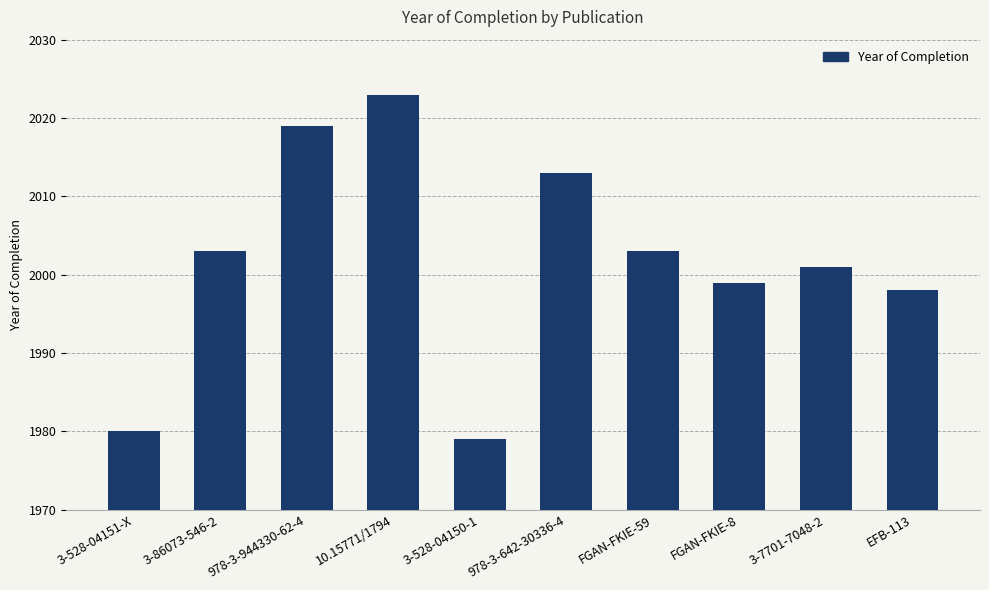

What is the approximate value at 3-528-04151-X, to the nearest 10?

1980